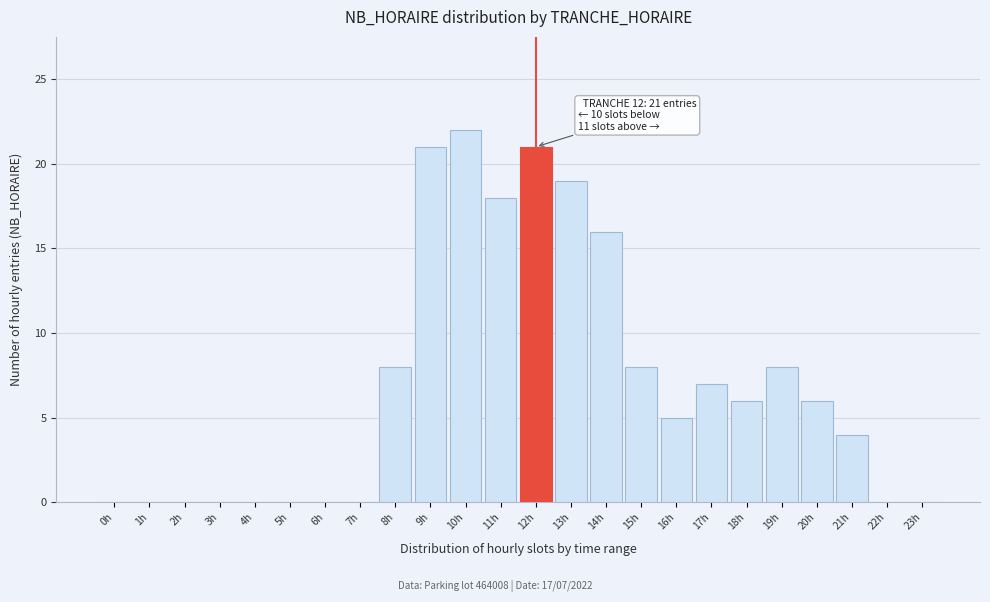

Reading right to left, extract all data points from this chart.

23h=0	22h=0	21h=4	20h=6	19h=8	18h=6	17h=7	16h=5	15h=8	14h=16	13h=19	12h=21	11h=18	10h=22	9h=21	8h=8	7h=0	6h=0	5h=0	4h=0	3h=0	2h=0	1h=0	0h=0